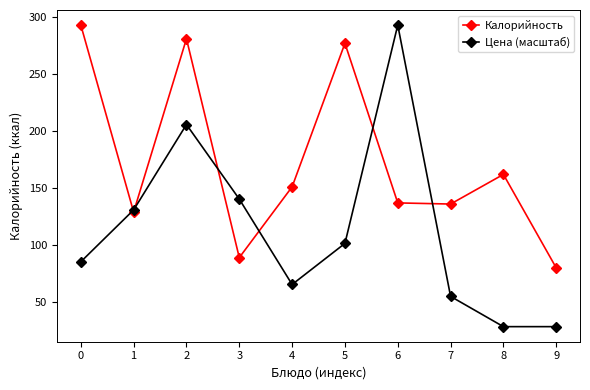

Count the number of categories in the chart.

10